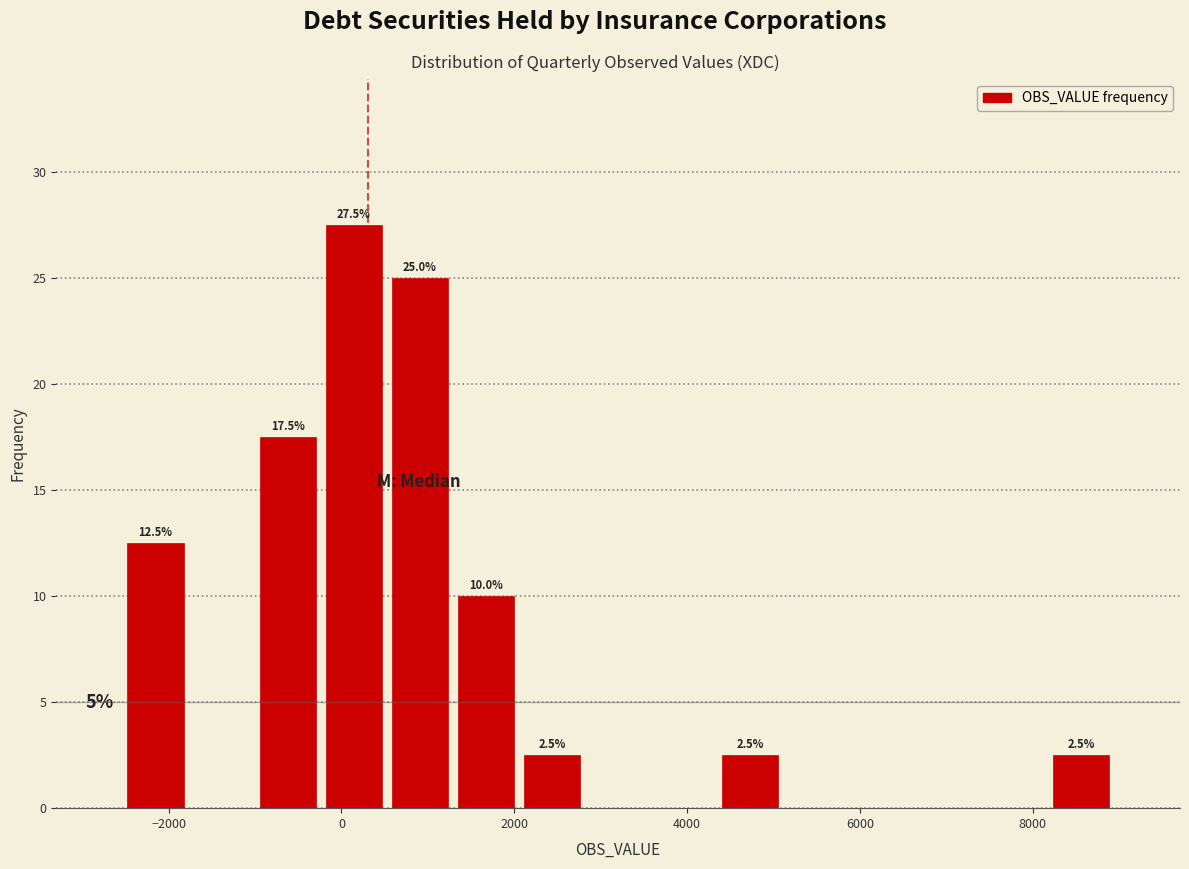

Around what value on the x-axis is the tallest bar? Give the approximate position of its centre, as read against the axis.

200